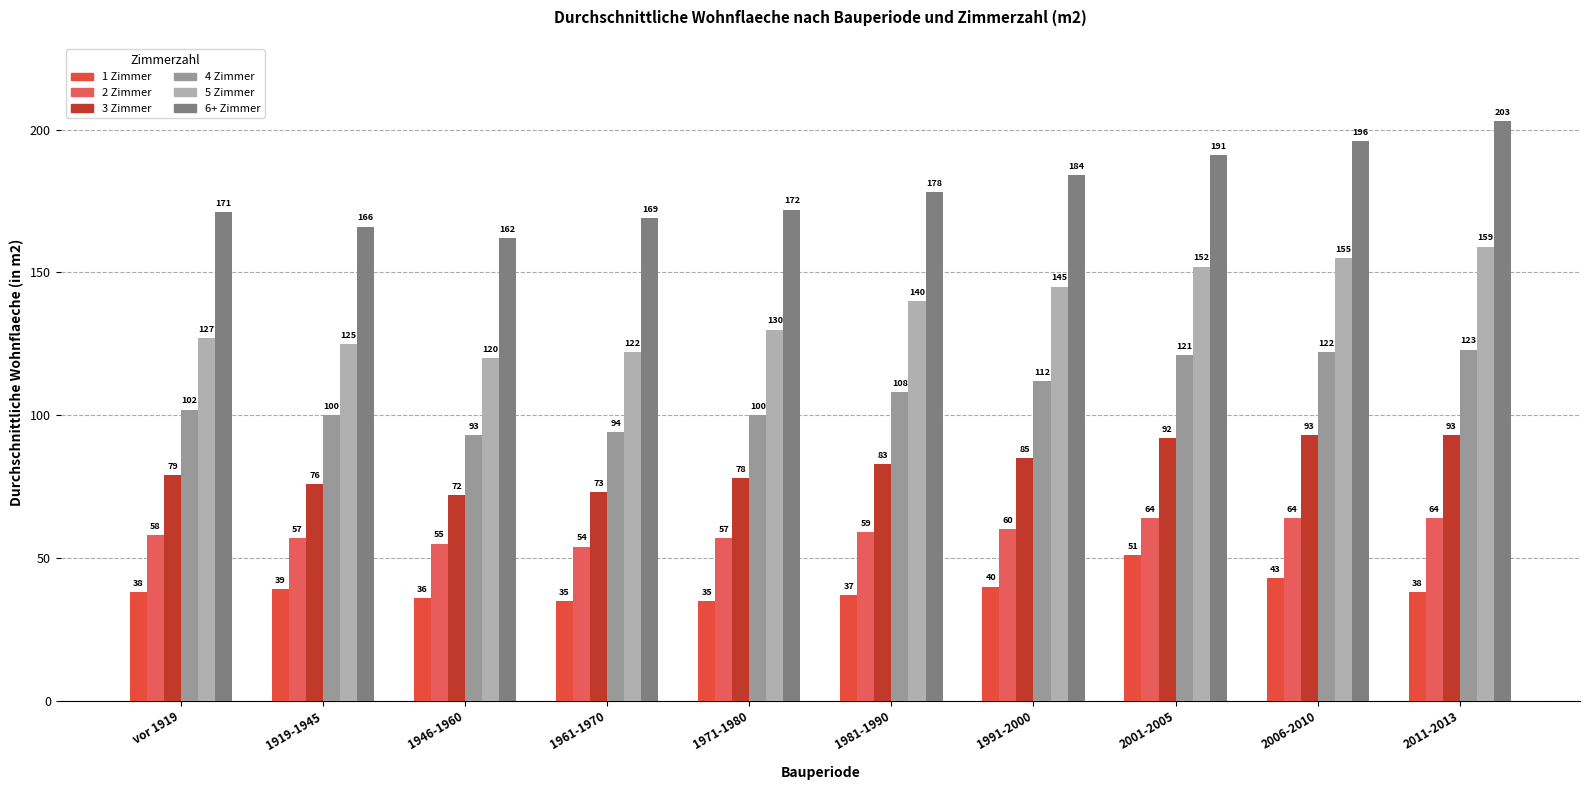

At which category is the sum across all series the highest?

2011-2013